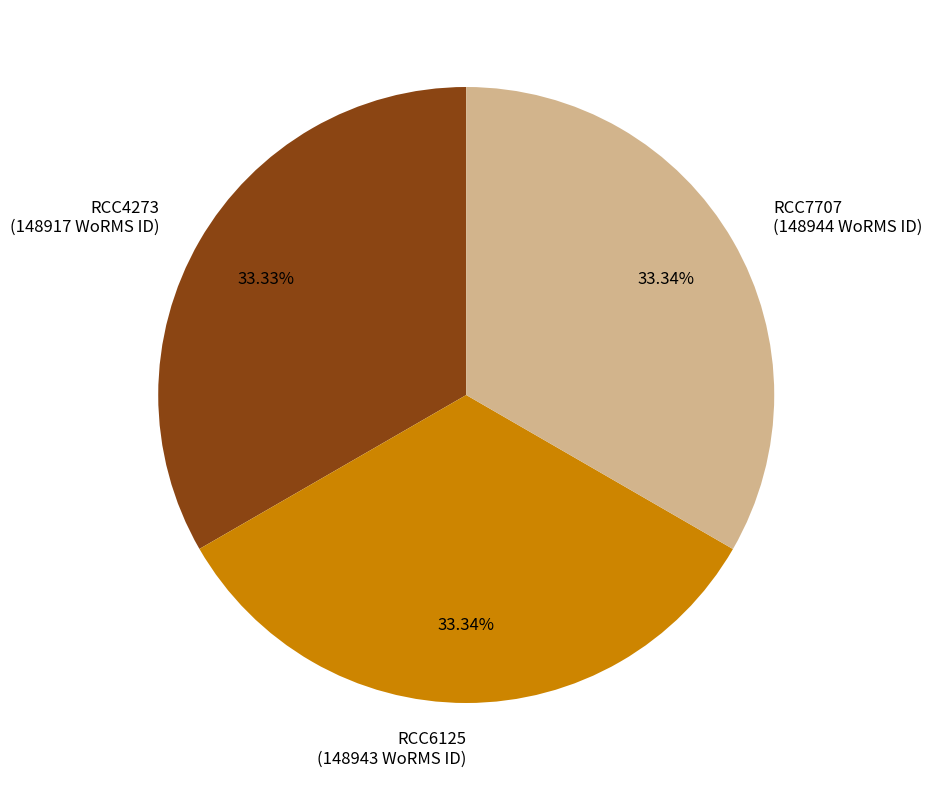

Count the number of slices in the pie.

3